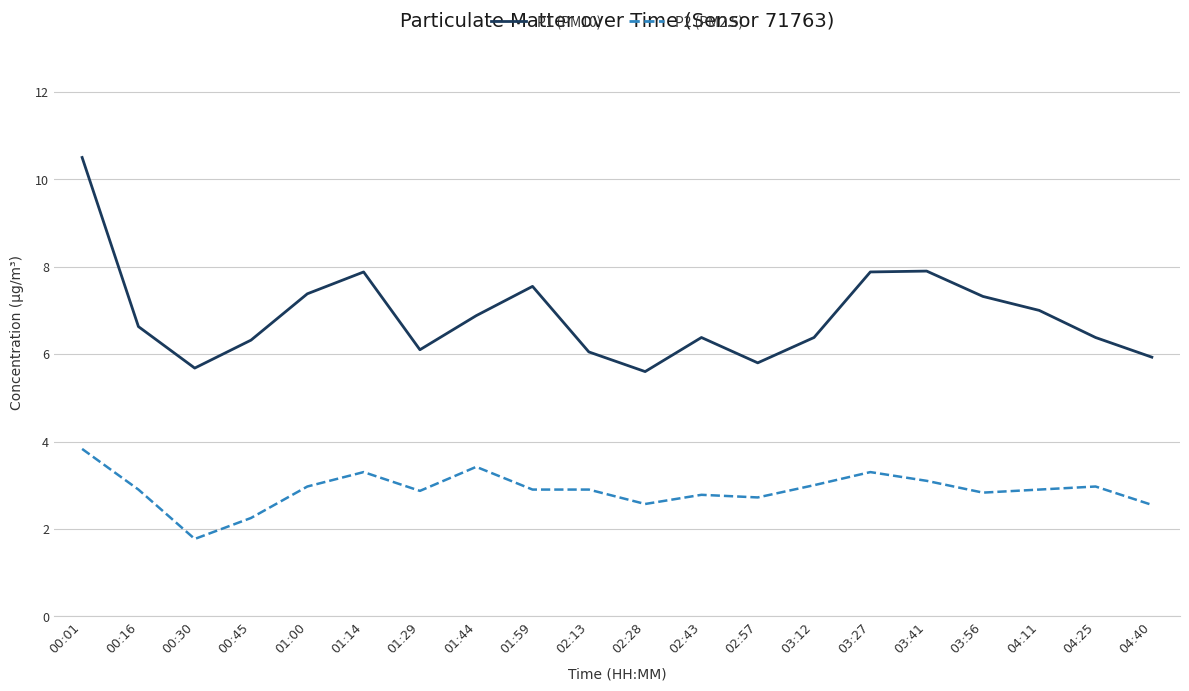

Is the value of P2 (PM2.5) at 00:16 greater than the value of P1 (PM10) at 03:27?

No